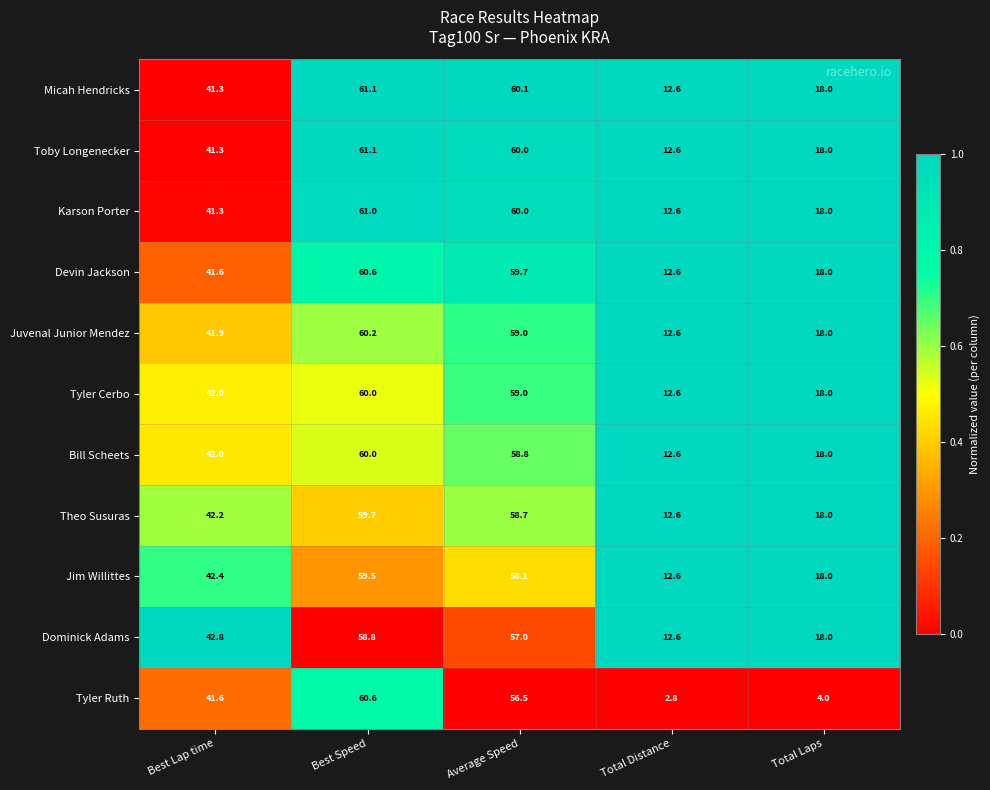

Between Best Speed and Average Speed, which series saw the biggest shift?

Tyler Ruth